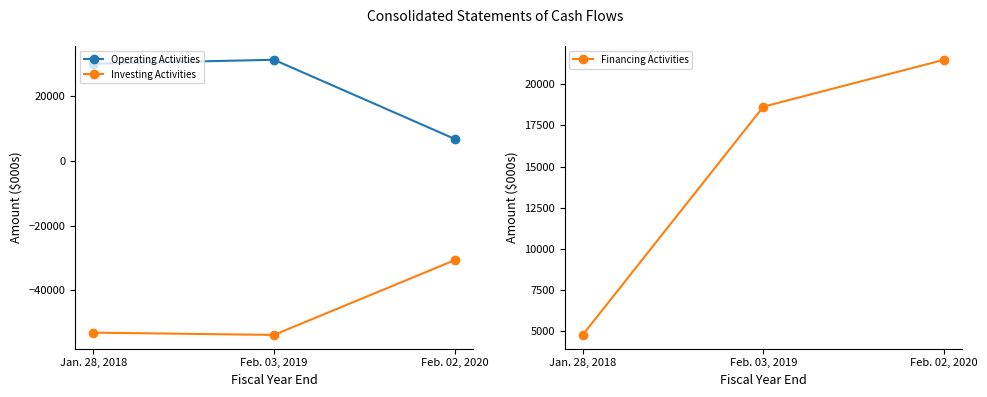

What is the average value of the Financing Activities series?

14966